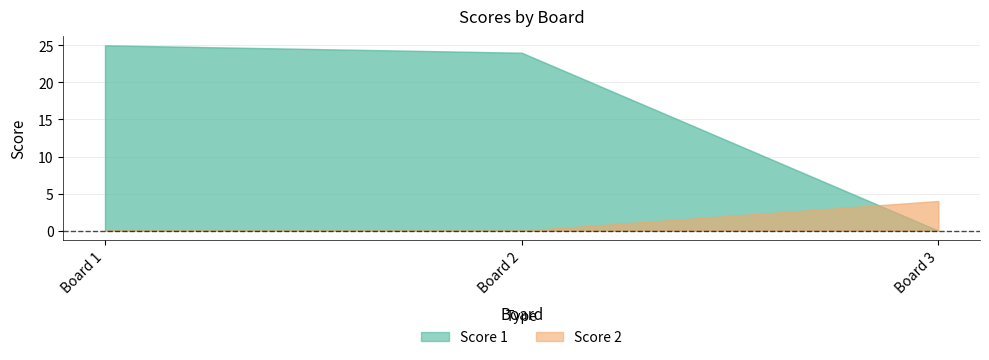

What is the spread (max minus min) of values at 2?

24